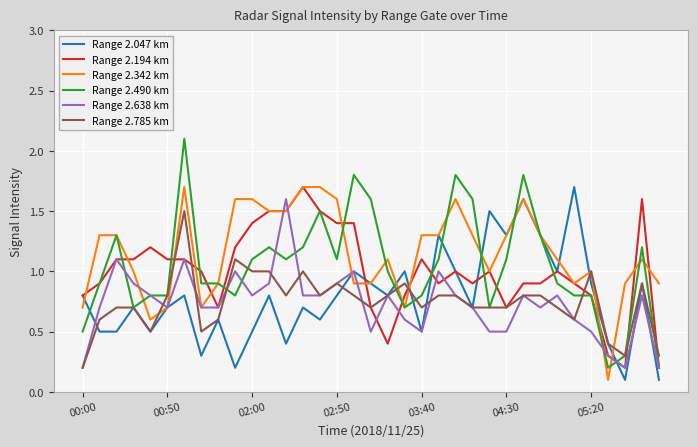

What is the maximum value for Range 2.785 km?

1.5